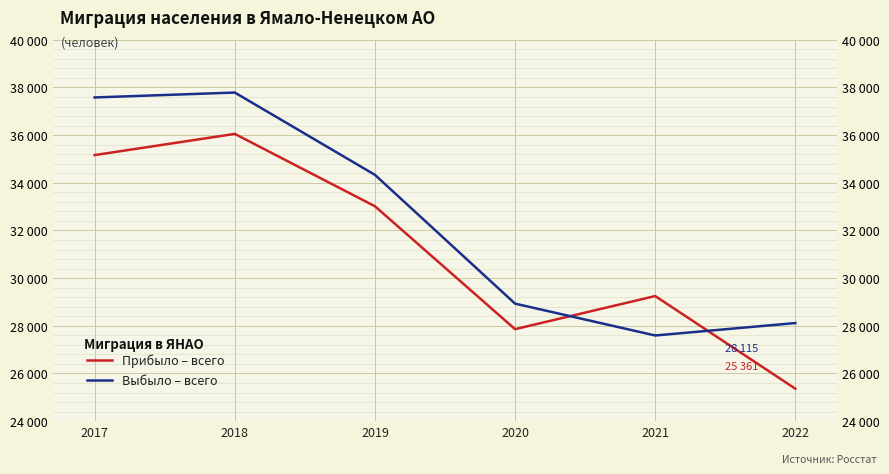

At which label does Прибыло – всего reach its minimum?

2022